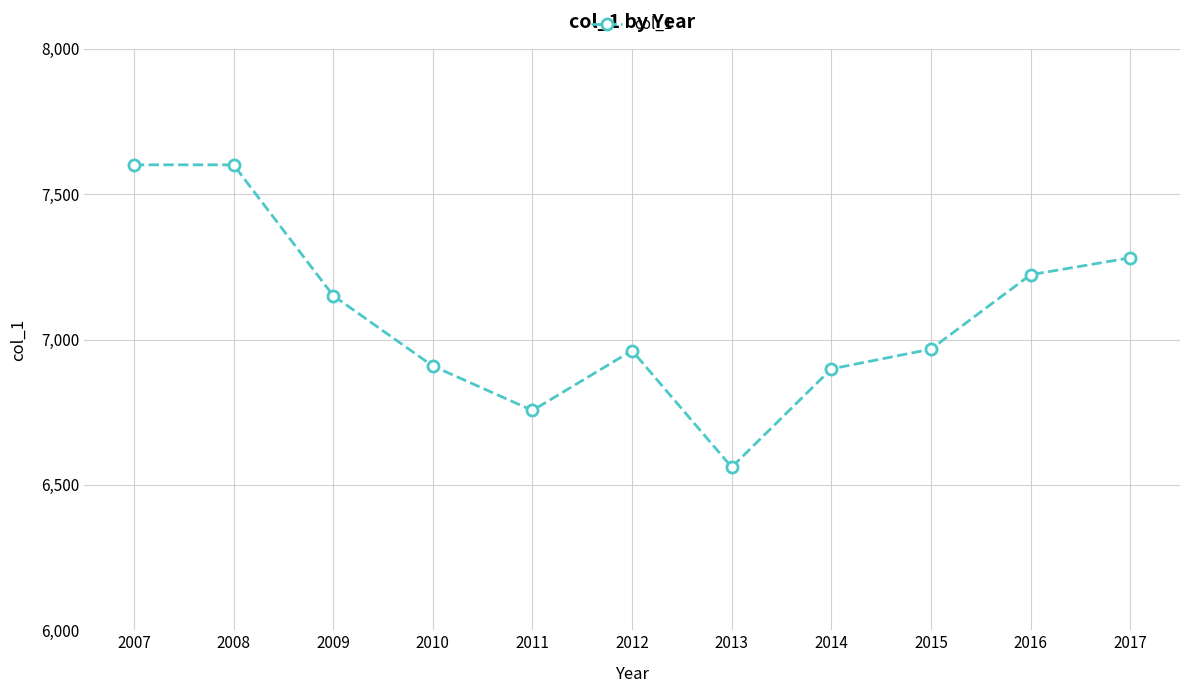

What is the difference between the maximum and minimum values?

1040